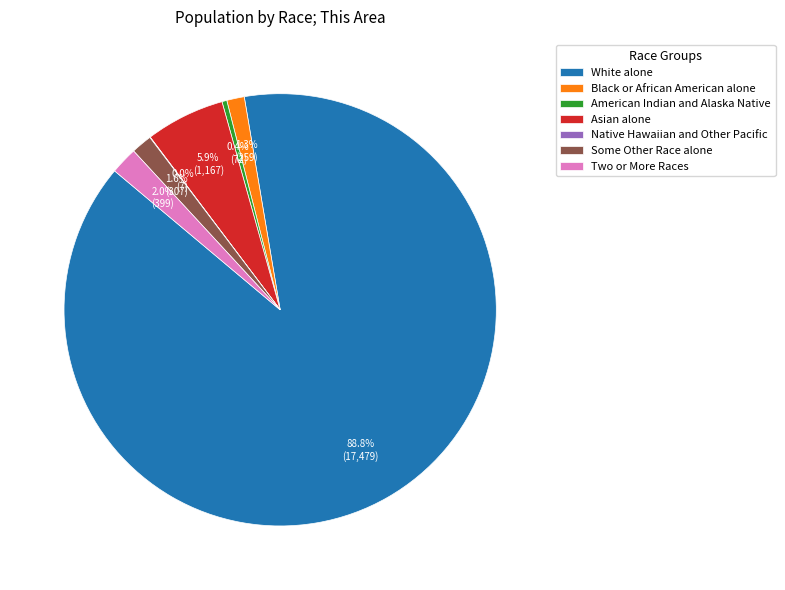

Which category has the biggest portion of the pie?

White alone